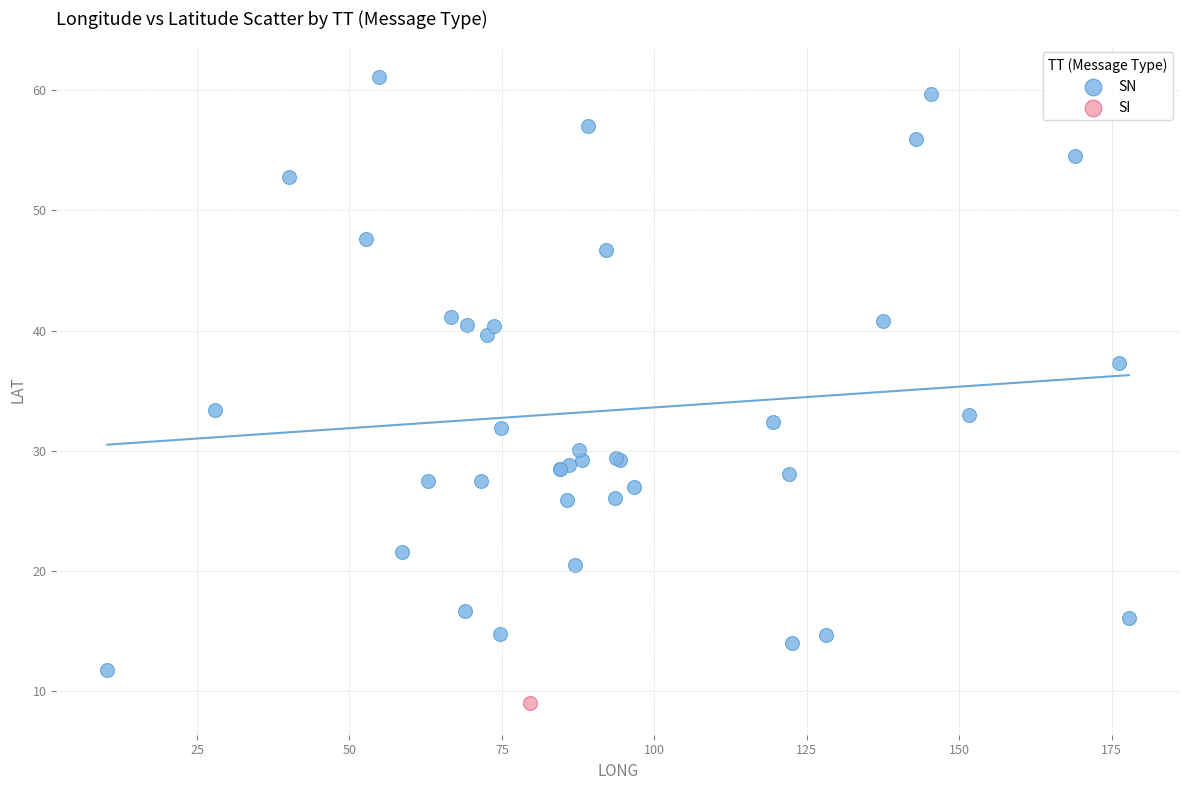

What are all the series names shown in the legend?

SN, SI